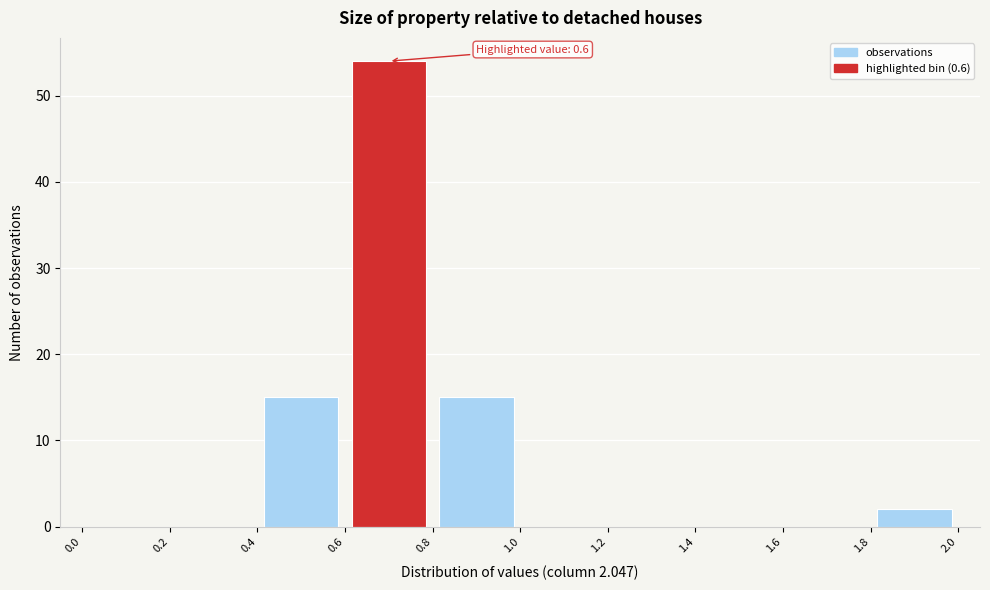

Which range on the x-axis has the tallest bar?

0.6 to 0.8